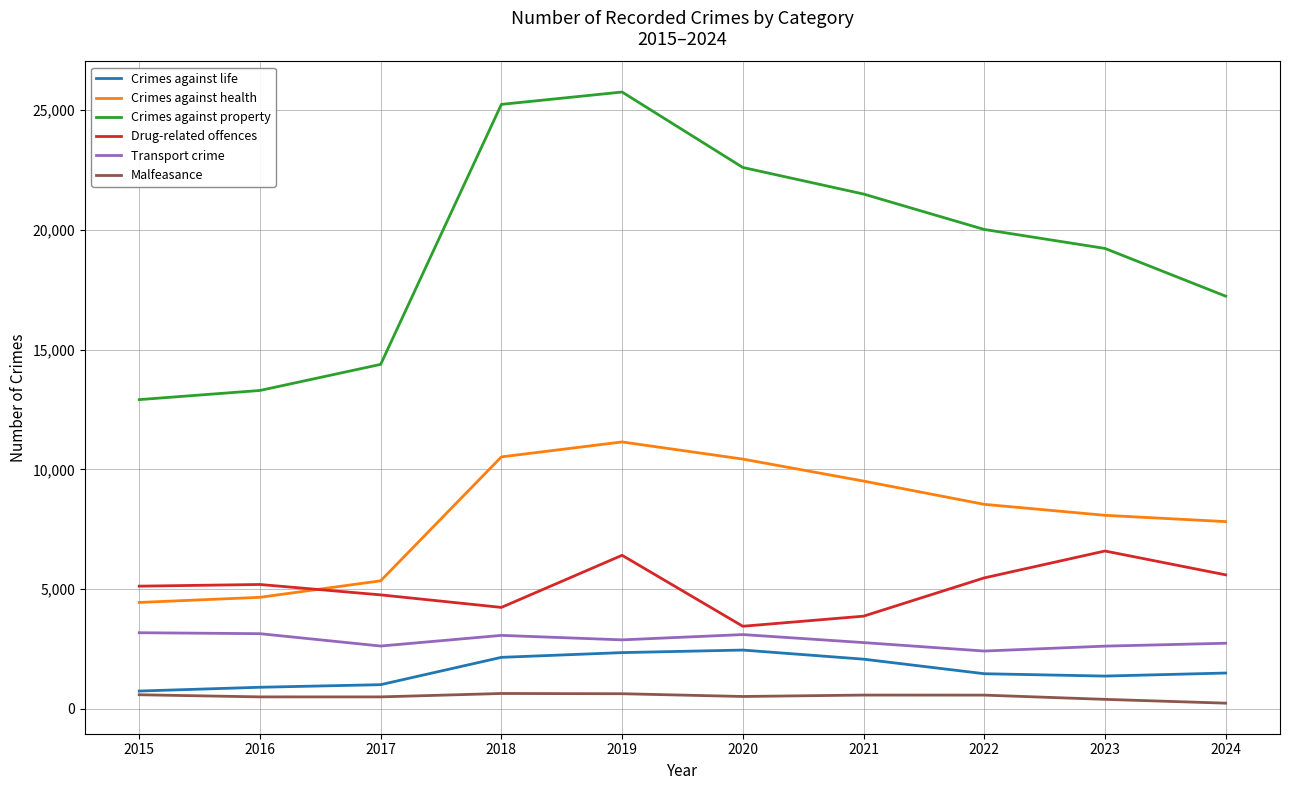

What are all the series names shown in the legend?

Crimes against life, Crimes against health, Crimes against property, Drug-related offences, Transport crime, Malfeasance